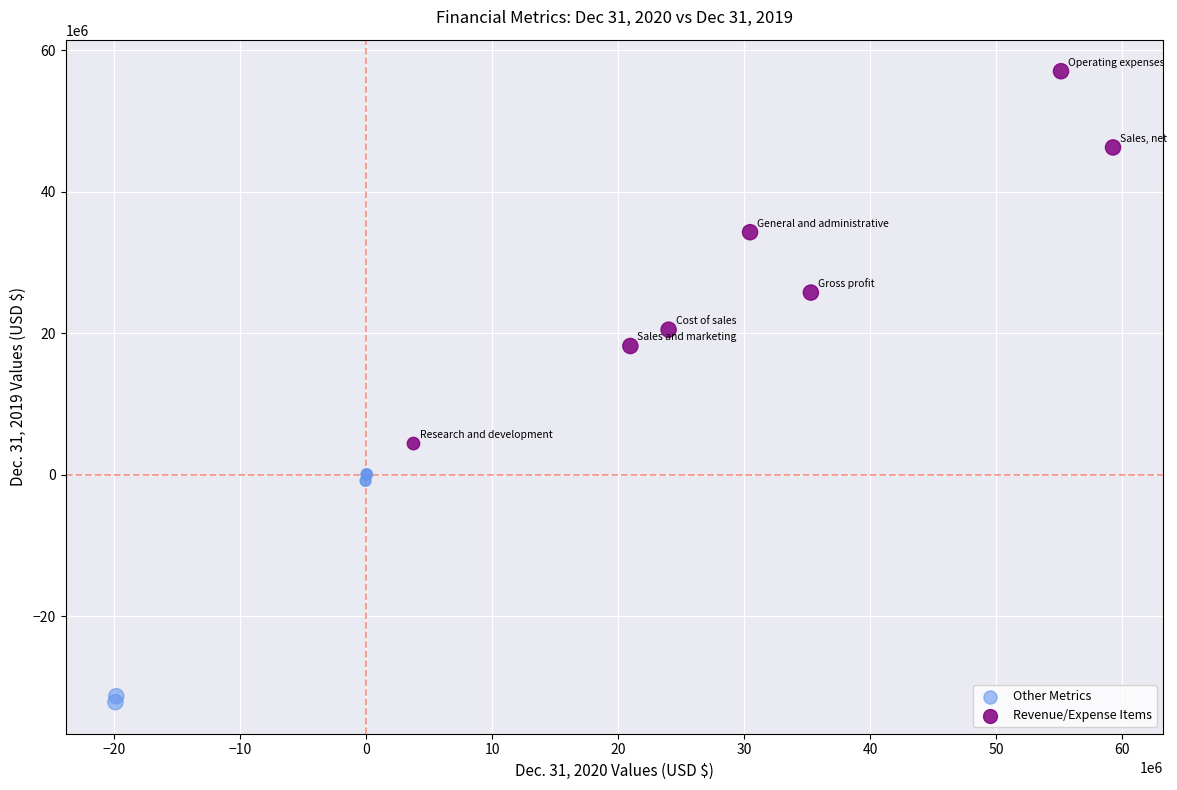

Which series contains the highest Y value?

Revenue/Expense Items